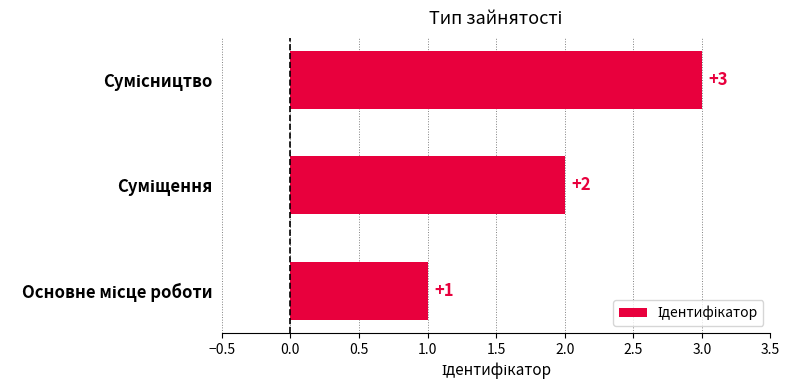

What is the sum of all values?

6